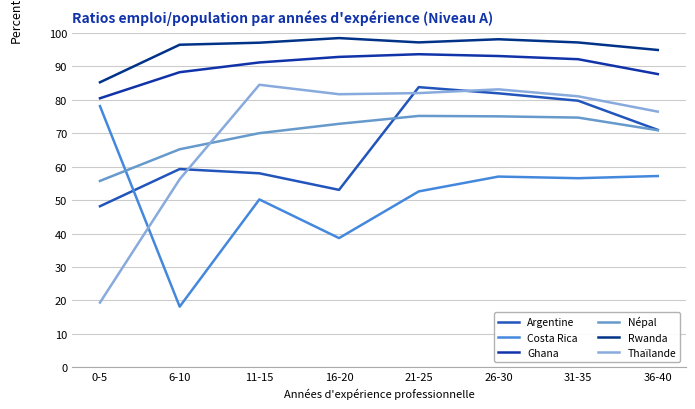

What is the average value of the Thaïlande series?

70.6